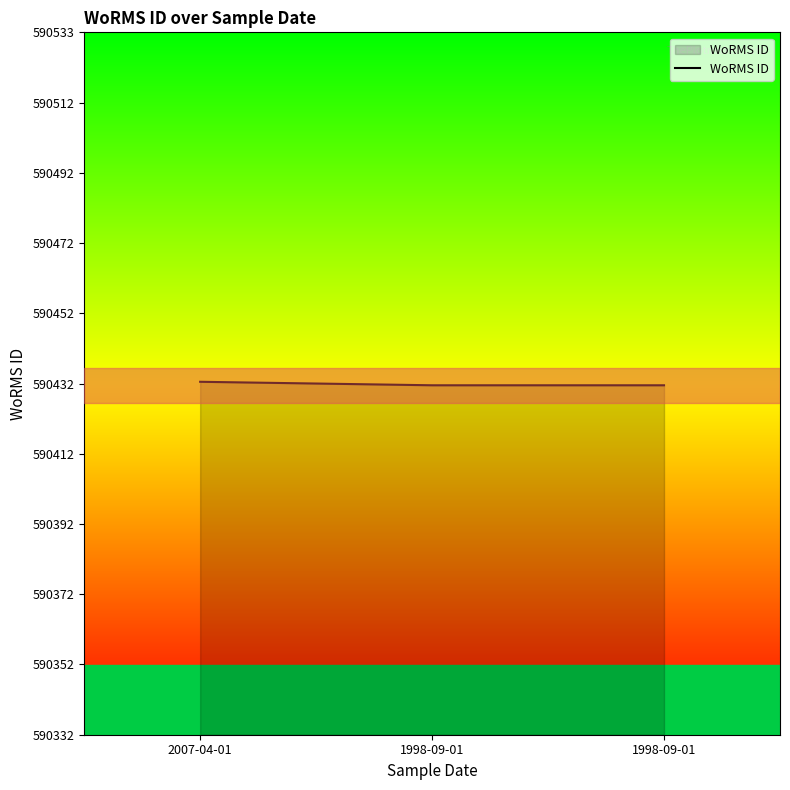

Reading right to left, extract all data points from this chart.

590432	590432	590433